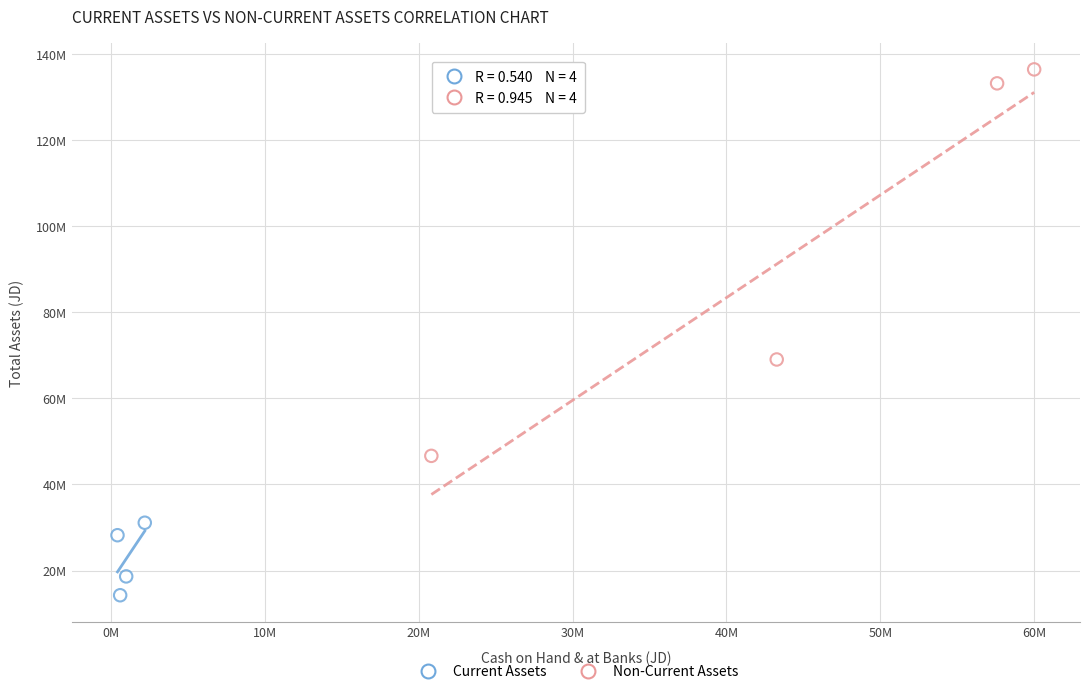

Which series reaches the minimum Y coordinate?

Current Assets